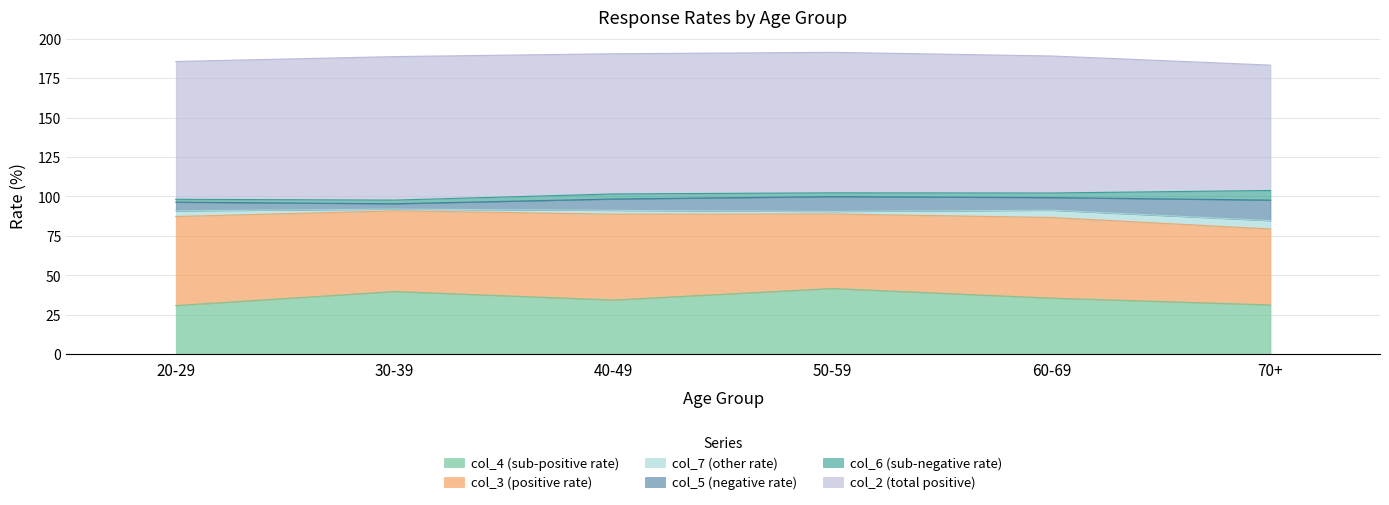

At which label is col_6 (sub-negative rate) closest to 3?

60-69